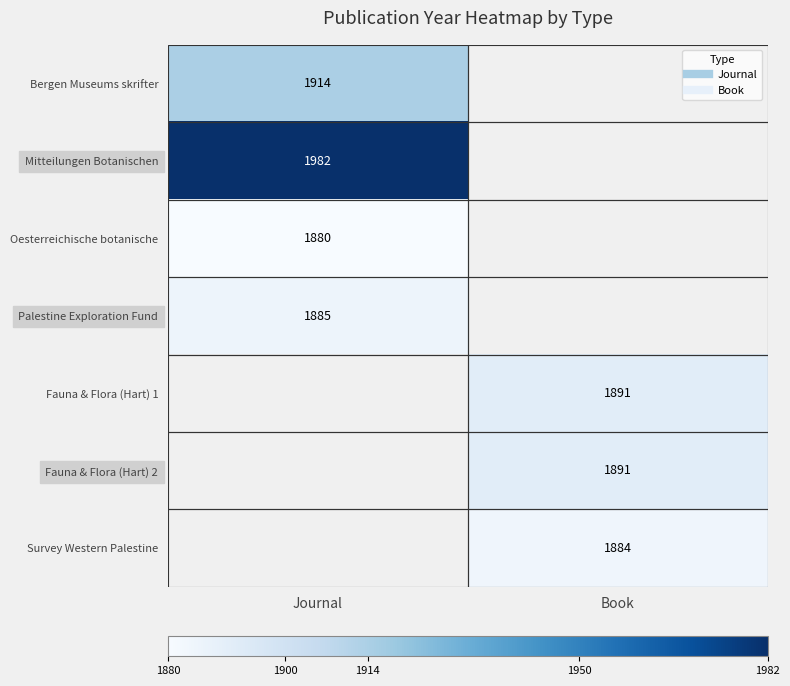

The Bergen Museums skrifter series shows 3179.1 at Journal. True or false?

False